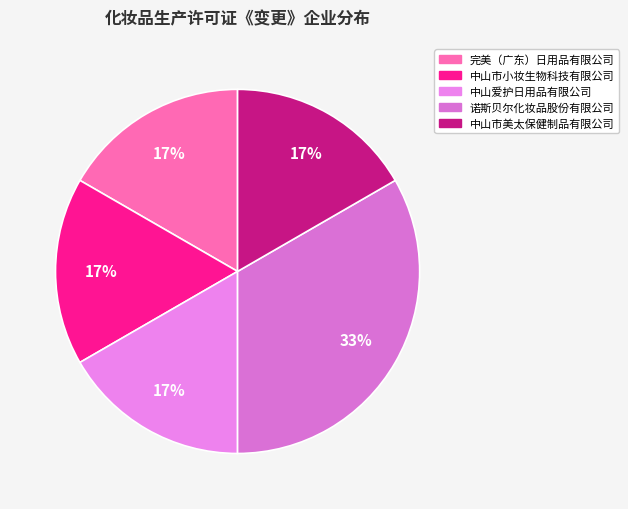

What is the ratio of the value at 诺斯贝尔化妆品股份有限公司 to the value at 中山爱护日用品有限公司?

2.0